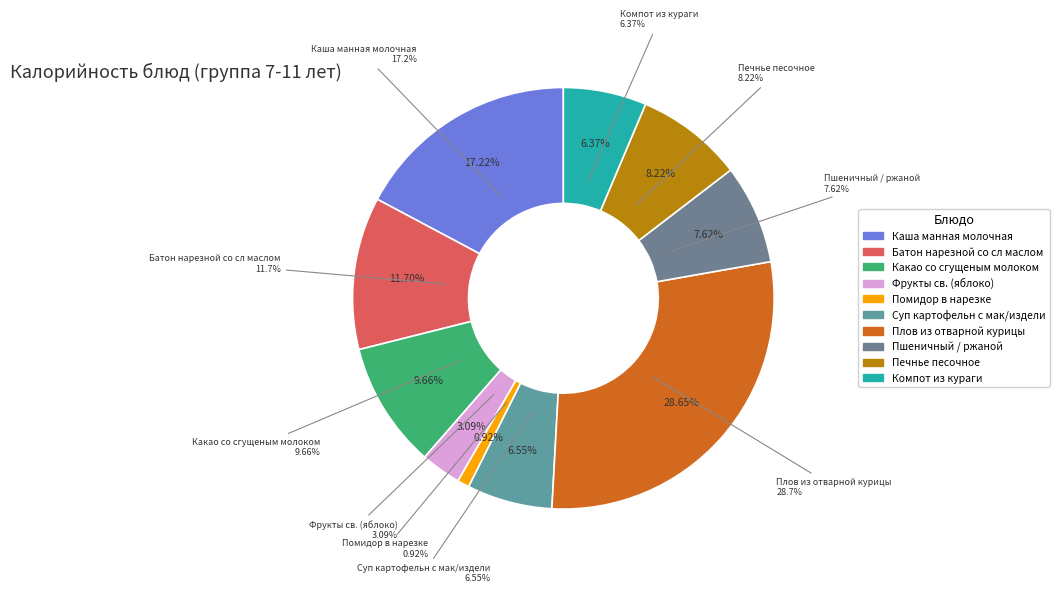

To the nearest percent, what is the average slice percentage?

10%